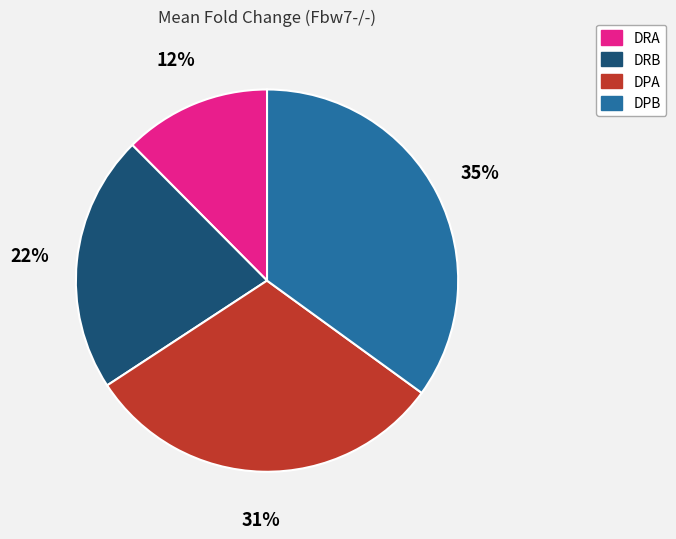

True or false: DPA accounts for 25% of the total.

False